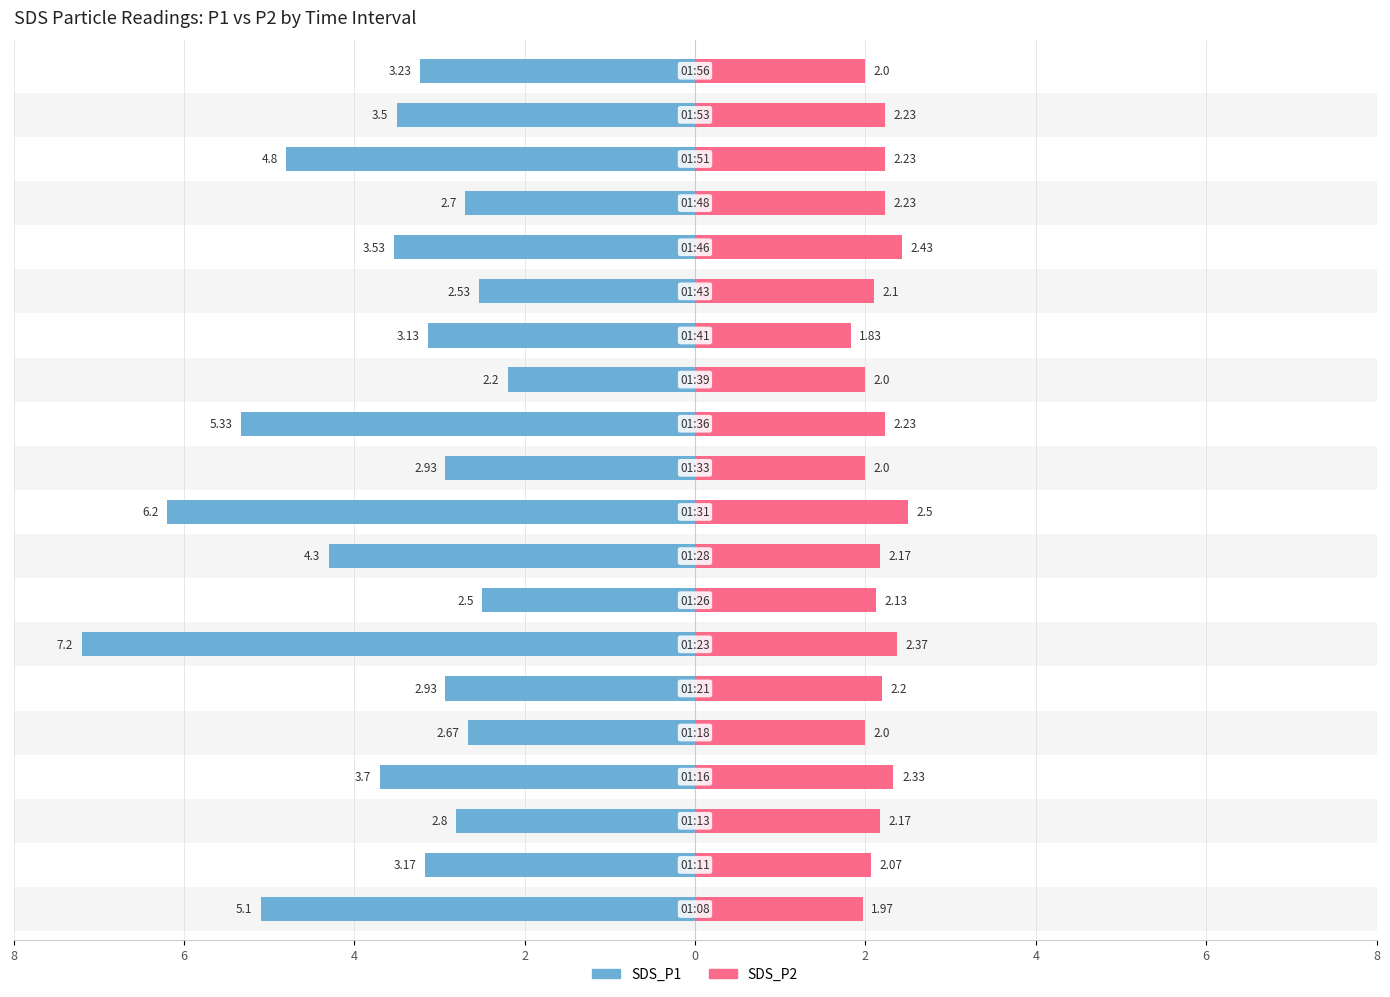

What is the sum of all SDS_P2 values?

43.2